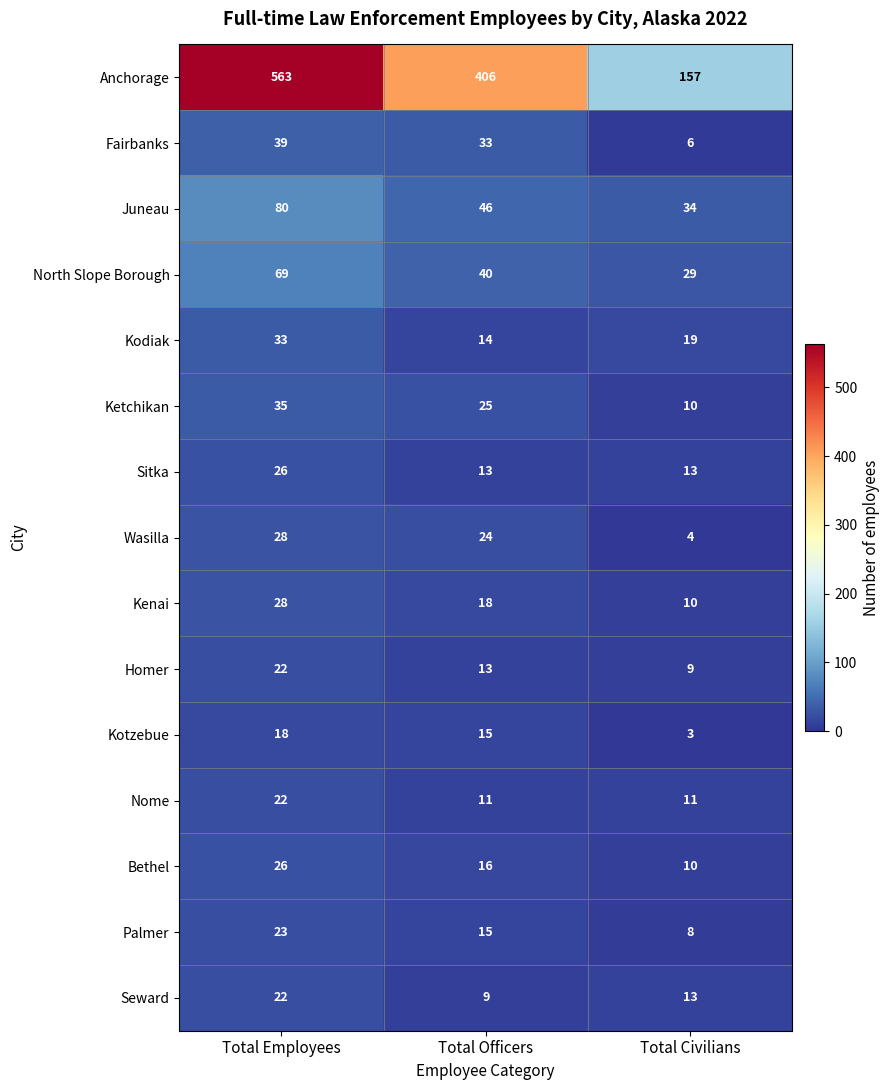

At which label does Anchorage reach its minimum?

Total Civilians